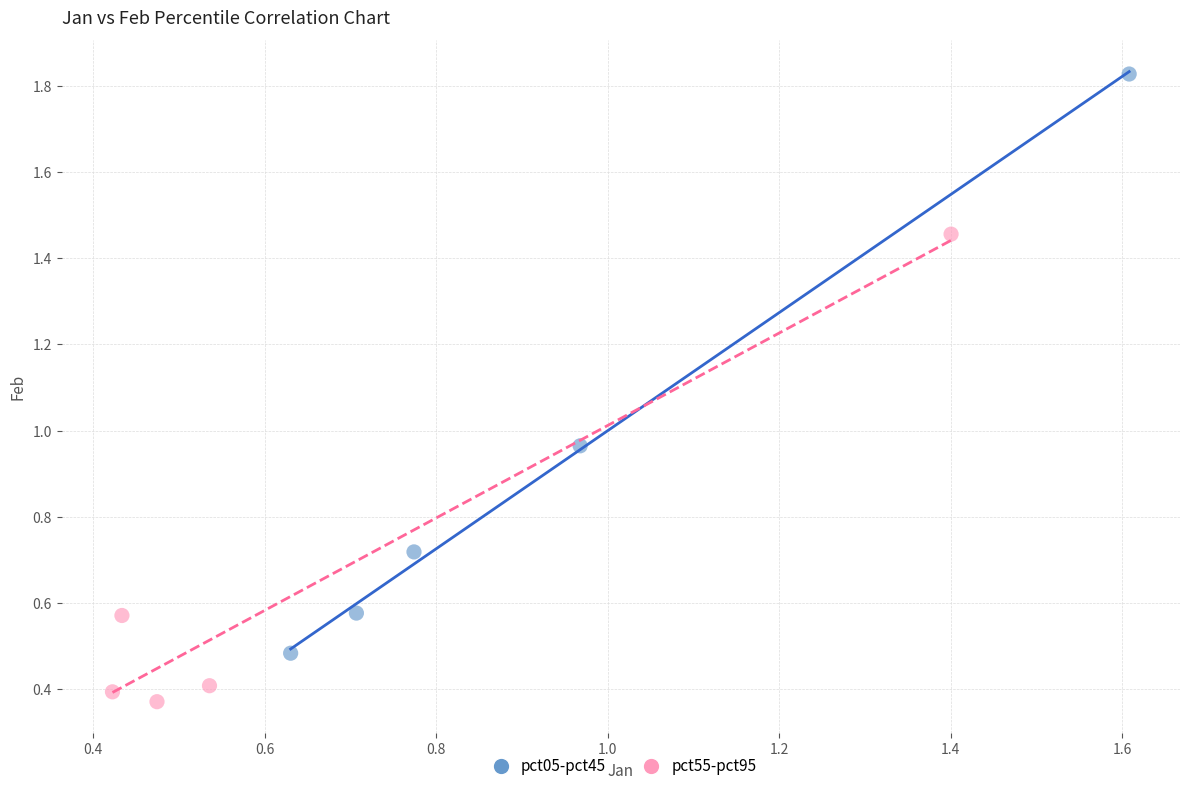

Which series has the largest Y range (max minus min)?

pct05-pct45